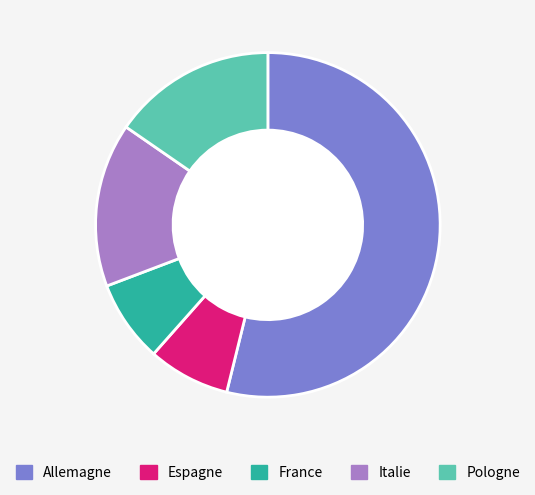

What is the ratio of the value at Espagne to the value at France?

1.0